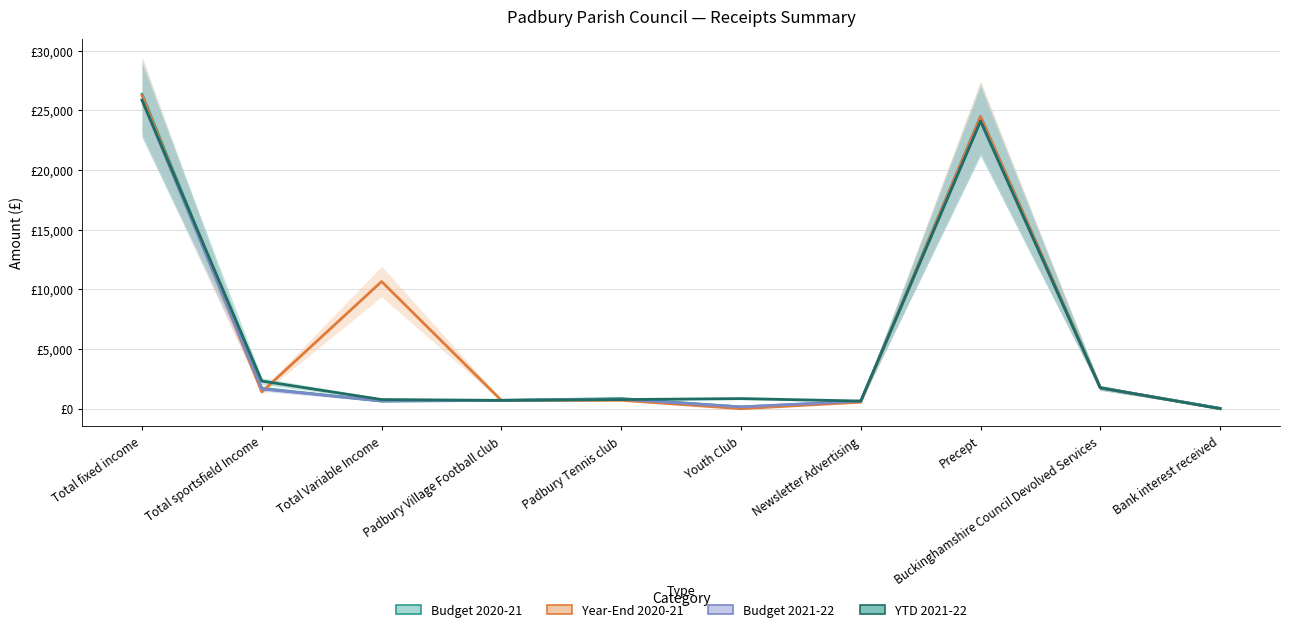

How many values in the Year-End 2020-21 series are below 1407?

5